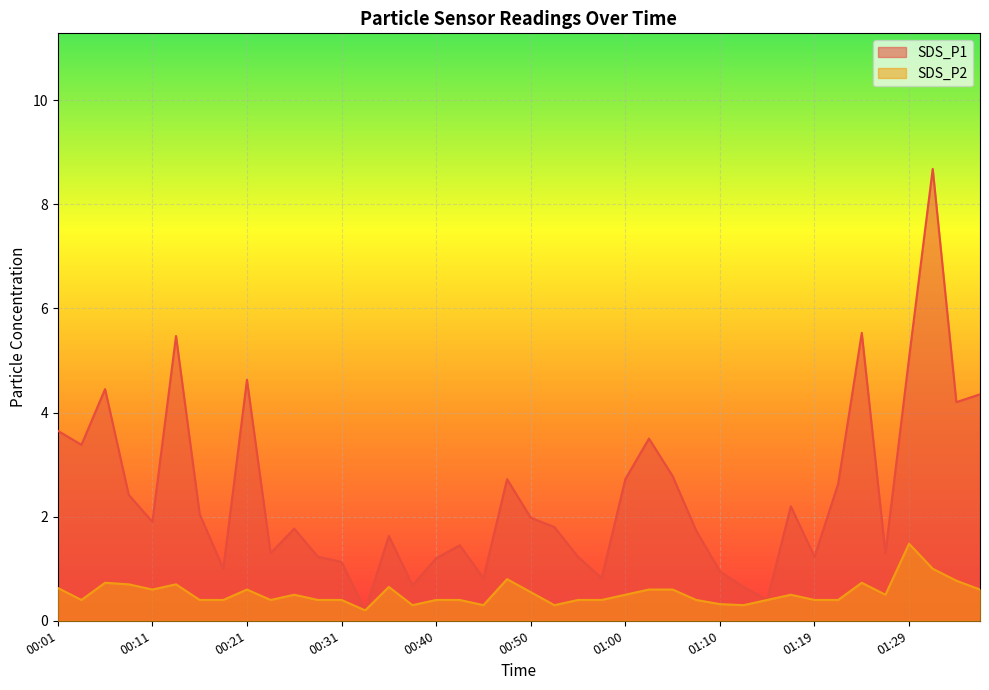

Reading left to right, transcribe all the data shown in this chart.

SDS_P1: 00:01=3.6	00:04=3.4	00:06=4.5	00:09=2.4	00:11=1.9	00:14=5.5	00:16=2.0	00:18=1.0	00:21=4.6	00:23=1.3	00:26=1.8	00:28=1.2	00:31=1.1	00:33=0.2	00:35=1.6	00:38=0.7	00:40=1.2	00:43=1.4	00:45=0.8	00:48=2.7	00:50=2.0	00:52=1.8	00:55=1.2	00:57=0.8	01:00=2.7	01:02=3.5	01:05=2.8	01:07=1.7	01:10=0.9	01:12=0.7	01:14=0.4	01:17=2.2	01:19=1.2	01:22=2.6	01:25=5.5	01:27=1.3	01:29=5.0	01:32=8.7	01:34=4.2	01:37=4.3
SDS_P2: 00:01=0.6	00:04=0.4	00:06=0.7	00:09=0.7	00:11=0.6	00:14=0.7	00:16=0.4	00:18=0.4	00:21=0.6	00:23=0.4	00:26=0.5	00:28=0.4	00:31=0.4	00:33=0.2	00:35=0.7	00:38=0.3	00:40=0.4	00:43=0.4	00:45=0.3	00:48=0.8	00:50=0.6	00:52=0.3	00:55=0.4	00:57=0.4	01:00=0.5	01:02=0.6	01:05=0.6	01:07=0.4	01:10=0.3	01:12=0.3	01:14=0.4	01:17=0.5	01:19=0.4	01:22=0.4	01:25=0.7	01:27=0.5	01:29=1.5	01:32=1.0	01:34=0.8	01:37=0.6